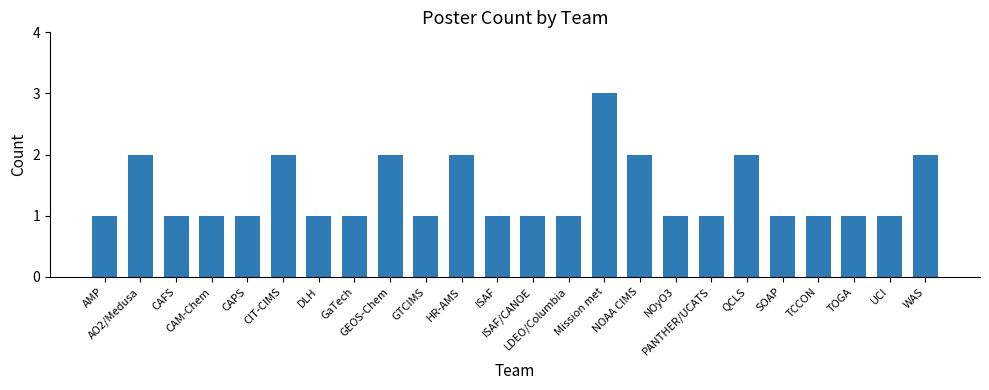

What is the label of the 15th bar from the right?

GTCIMS